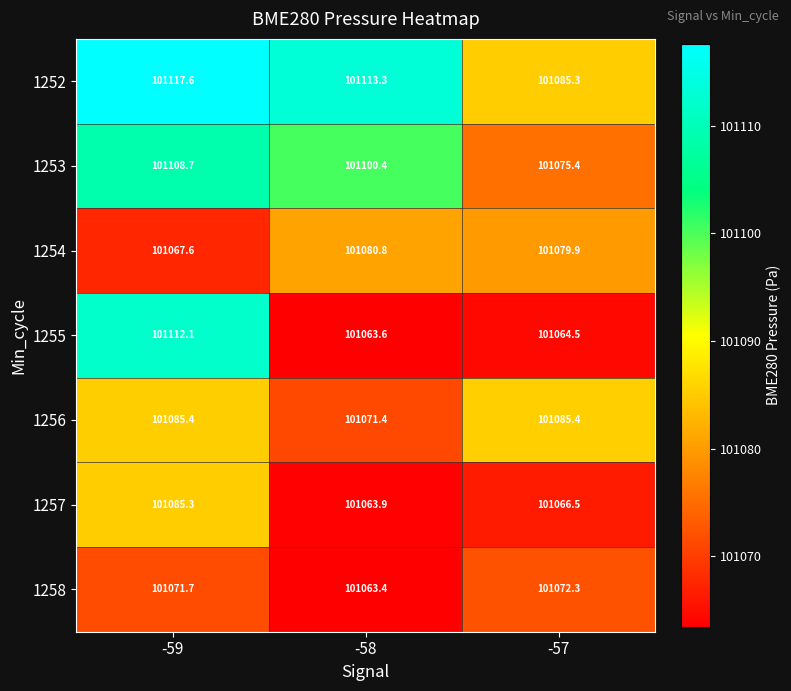

Between -58 and -57, which series saw the biggest shift?

1252